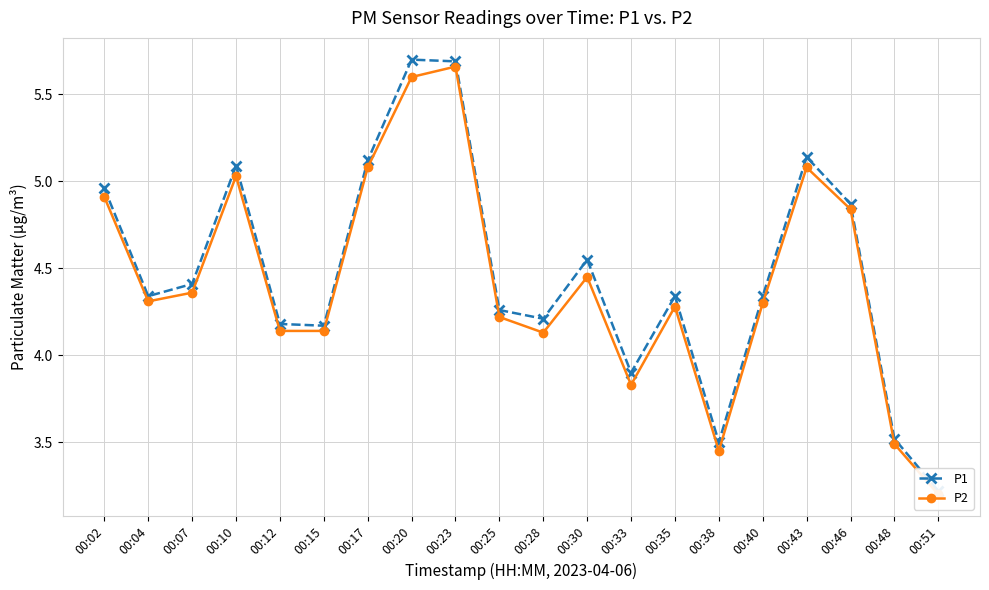

At which label is P2 closest to 4?

00:28